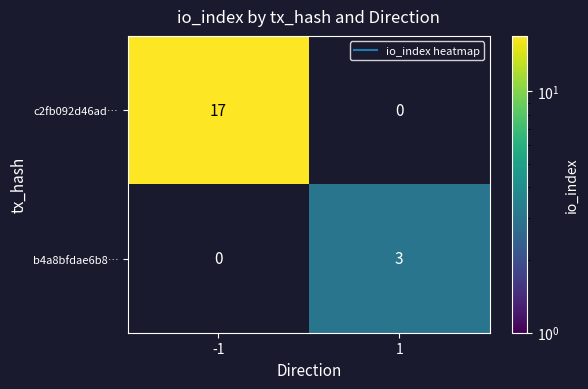

Between 1 and -1, which is larger?

-1